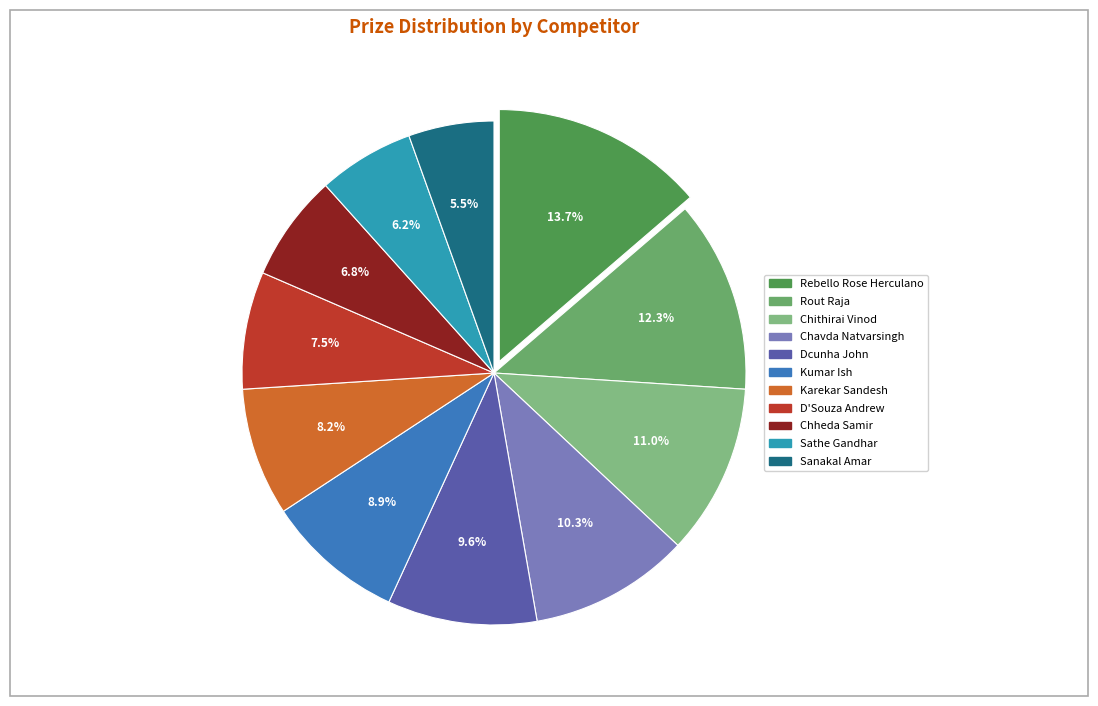

What percentage is the Chithirai Vinod slice, to the nearest percent?

11%